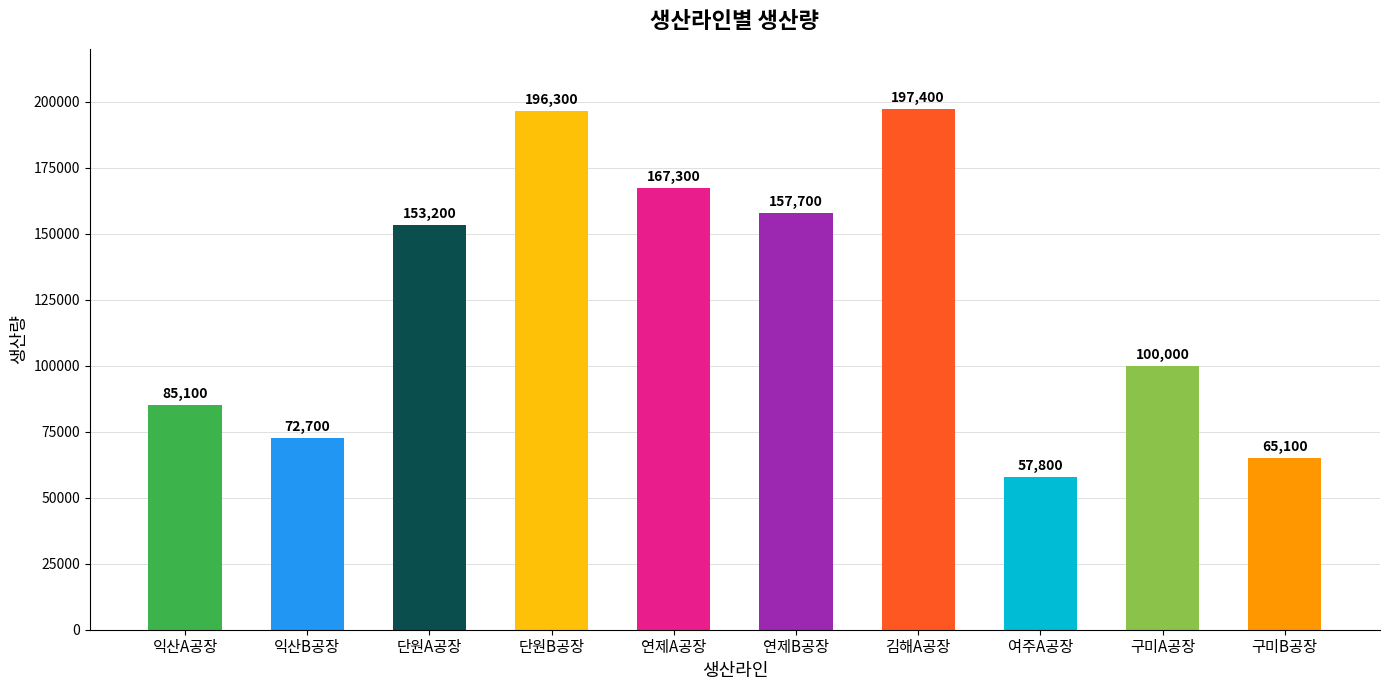

What is the sum of the values at 여주A공장 and 단원B공장?

254100